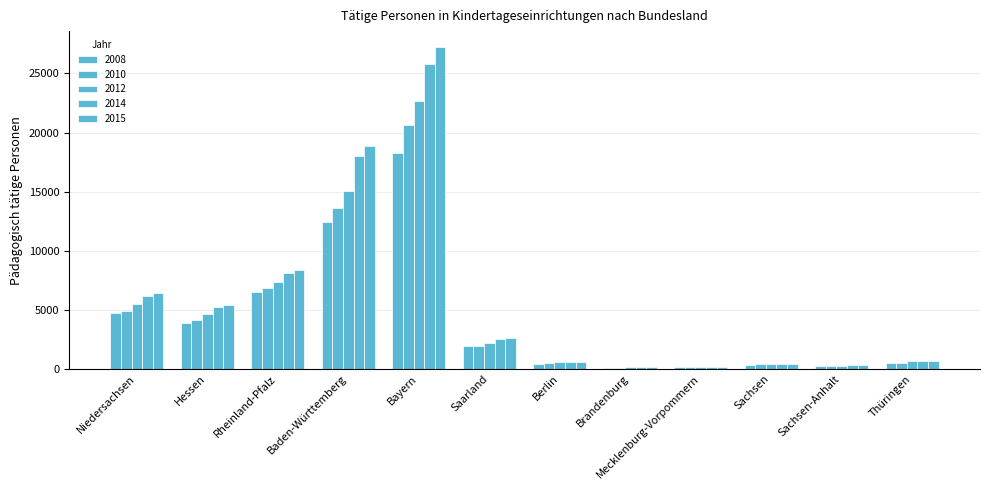

At how many categories does at least one series exceed 16983?

2